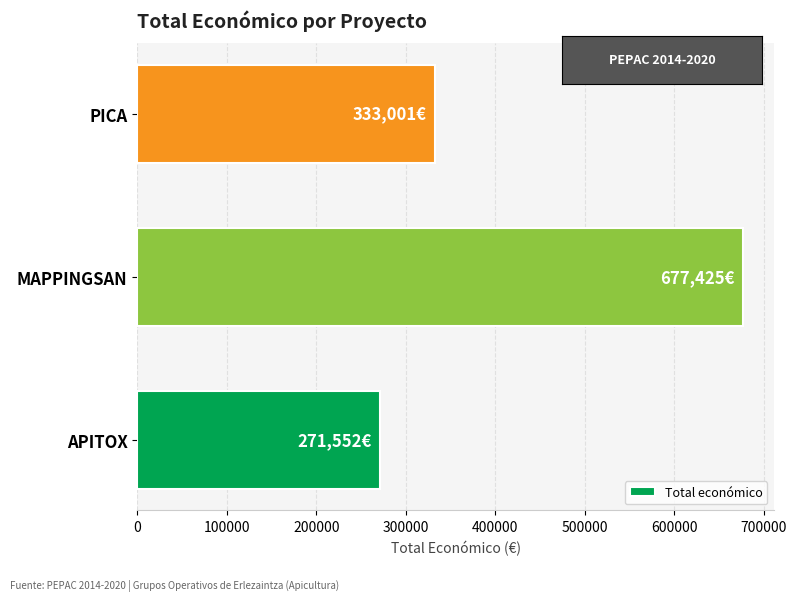

Count the values in the range 271552 to 677425.

3